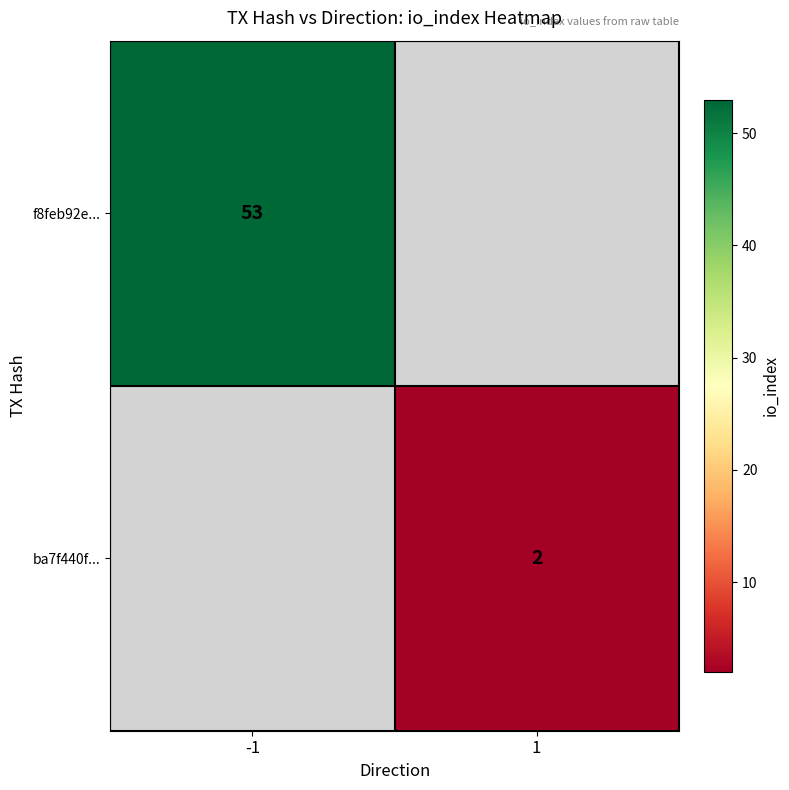

The ba7f440f... series shows 3 at 1. True or false?

False